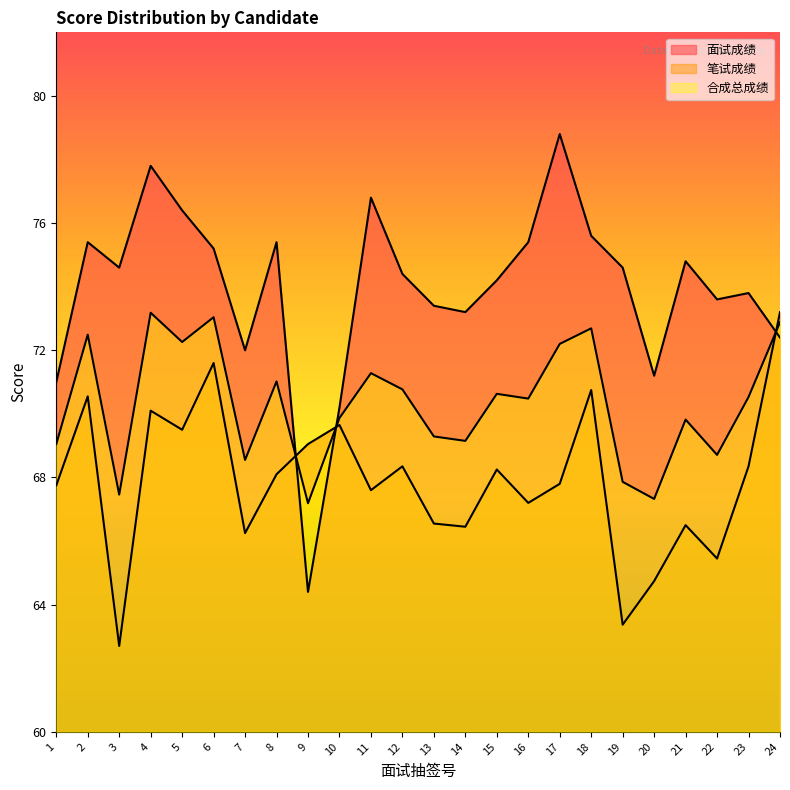

Rank the series by their maximum value, from highest to lowest.

面试成绩, 笔试成绩, 合成总成绩